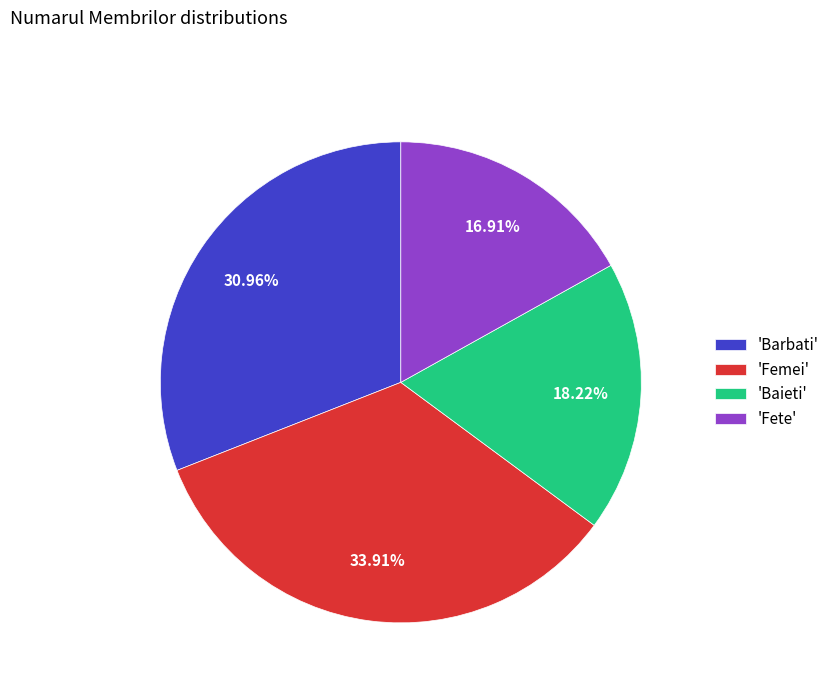

Does any single category account for the majority?

No